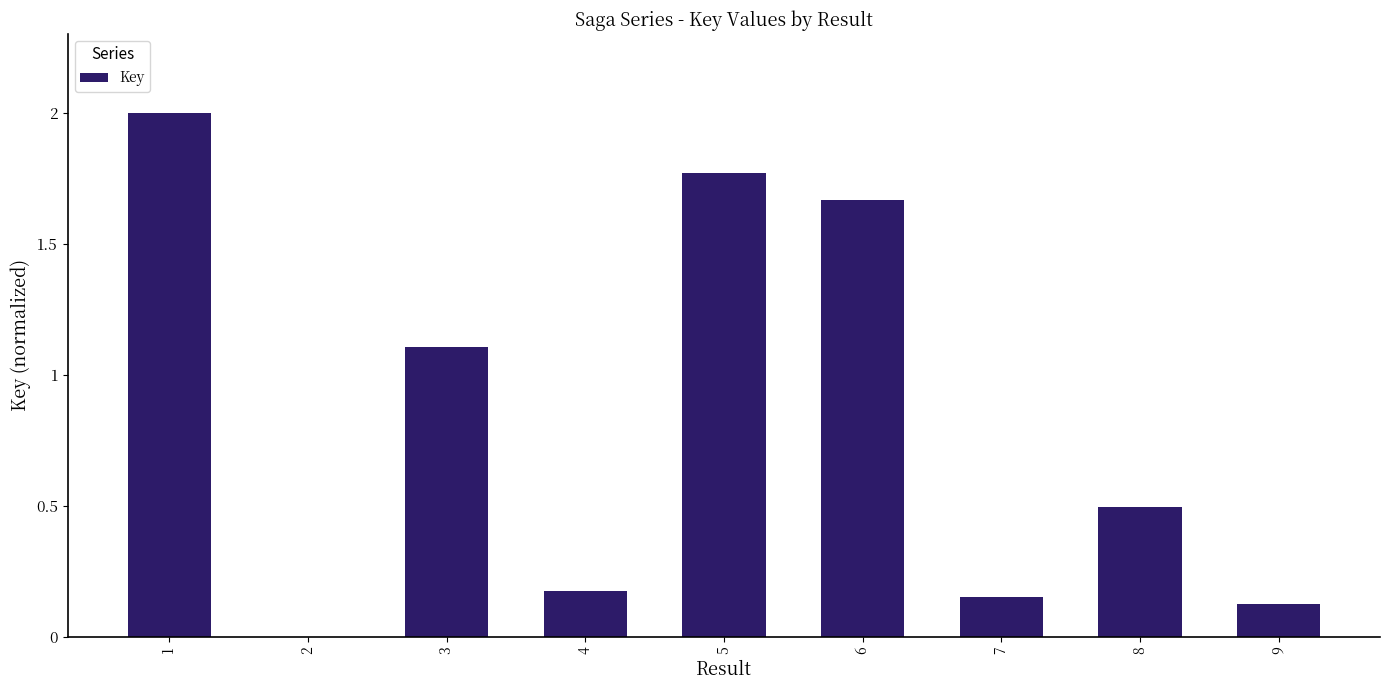

What is the sum of all values?

7.5